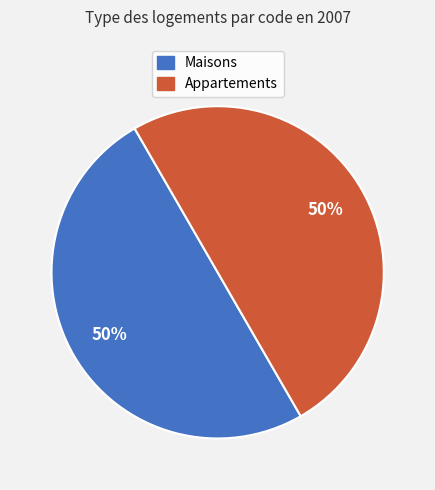

To the nearest percent, what is the average slice percentage?

50%